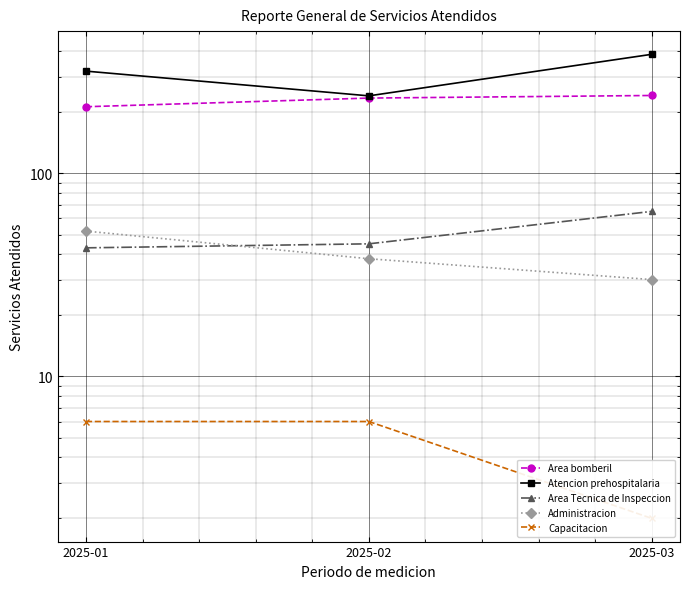

Is this an area chart (filled region under the line)?

No